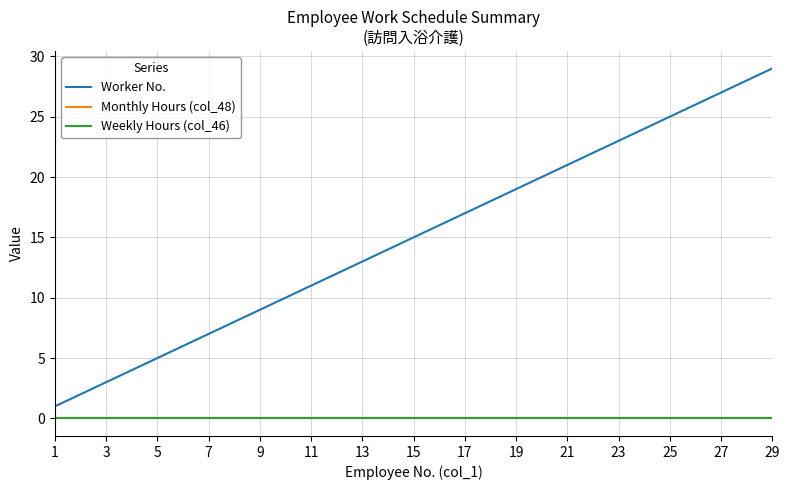

Does the chart display data point markers on the line(s)?

No